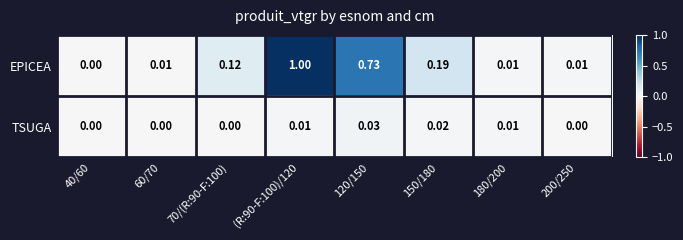

Between (R:90-F:100)/120 and 200/250, which series saw the biggest shift?

EPICEA